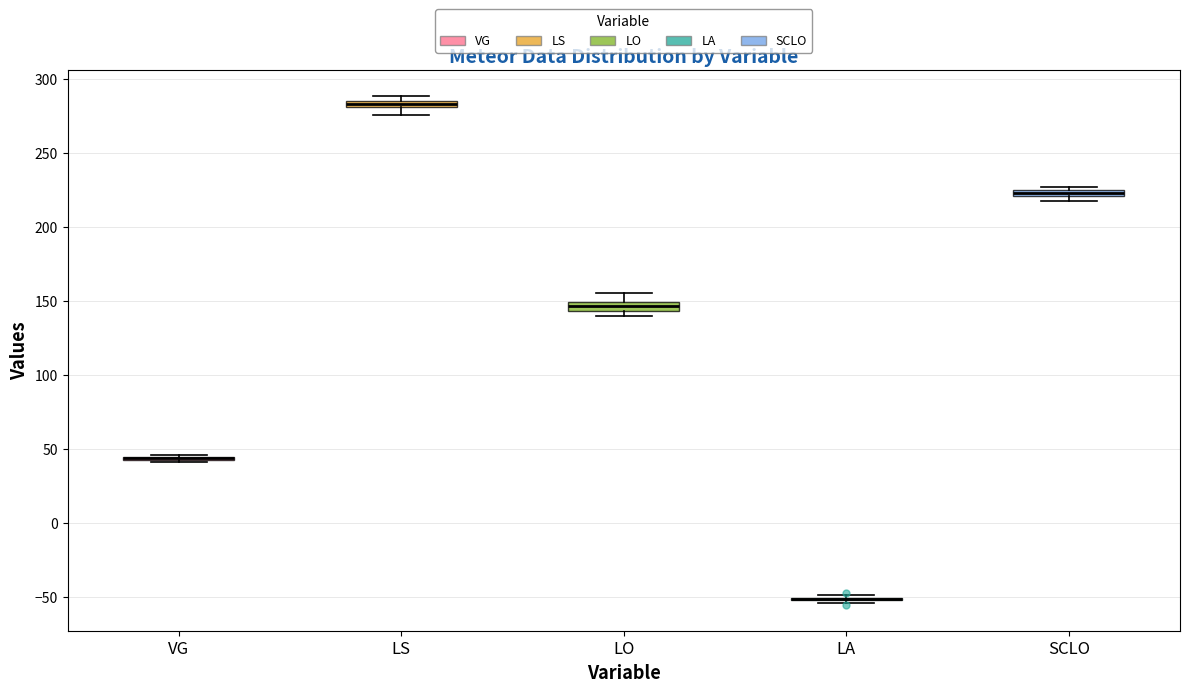

Where is the lower edge of the box for LS on the y-axis? The values are not printed on the chart, so give them approximately, as read against the axis.

280